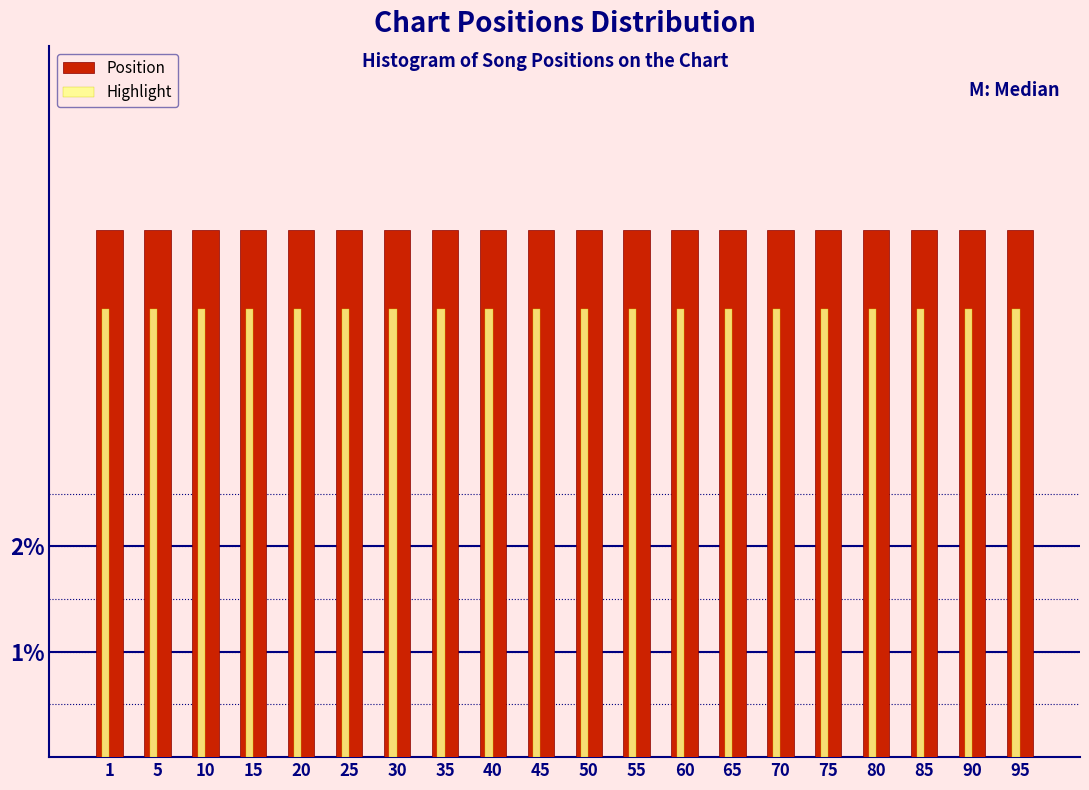

The value of Highlight at 65 is 4.2. True or false?

True